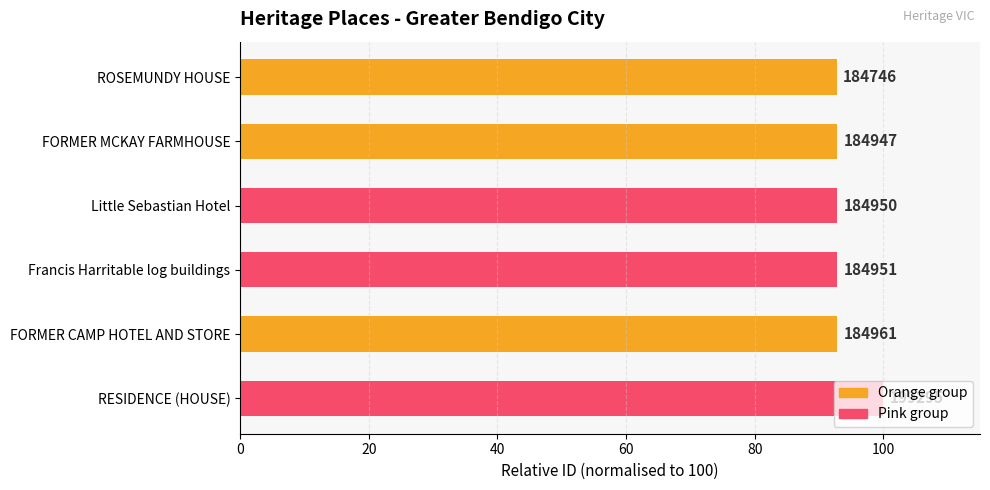

Are the bars horizontal?

Yes